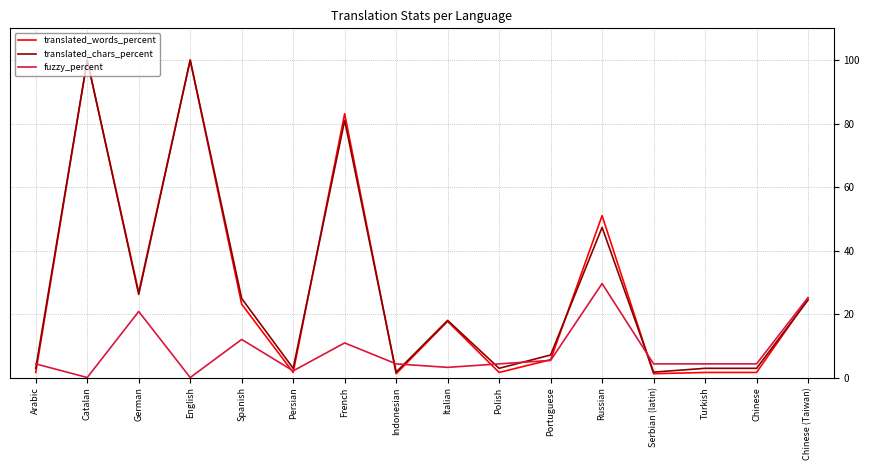

What is the difference between the highest and lowest values at Italian?

14.8